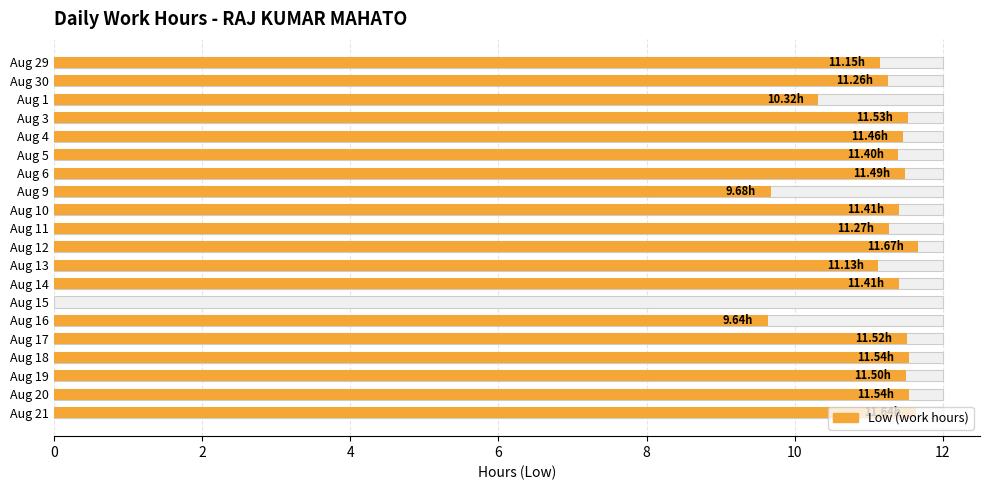

True or false: the data shows 19.9 at Aug 19.

False